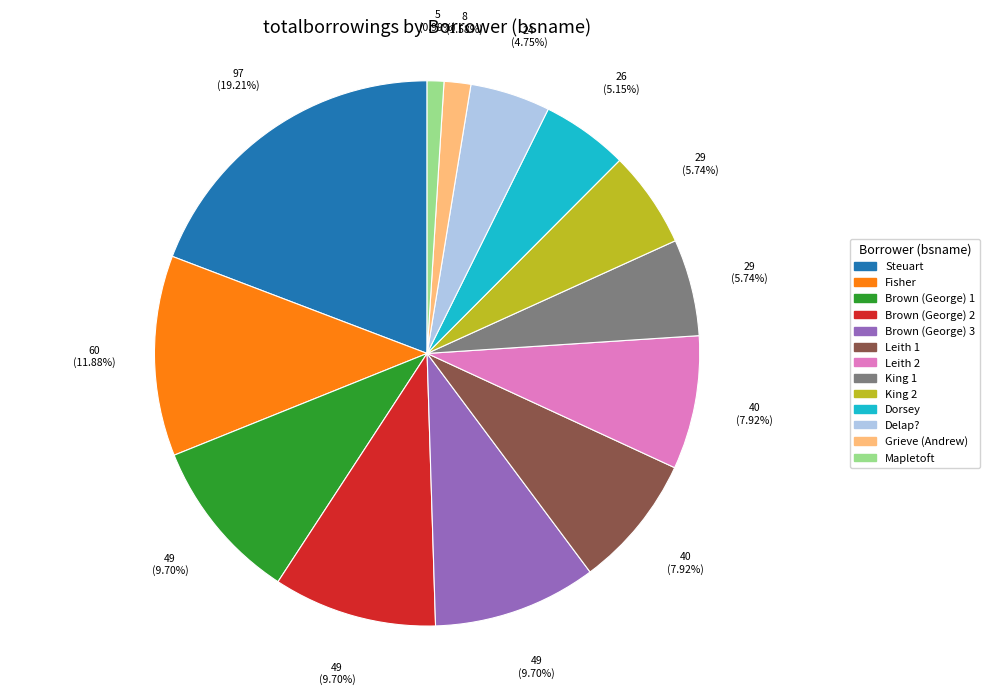

Does Mapletoft account for over 50% of the chart?

No